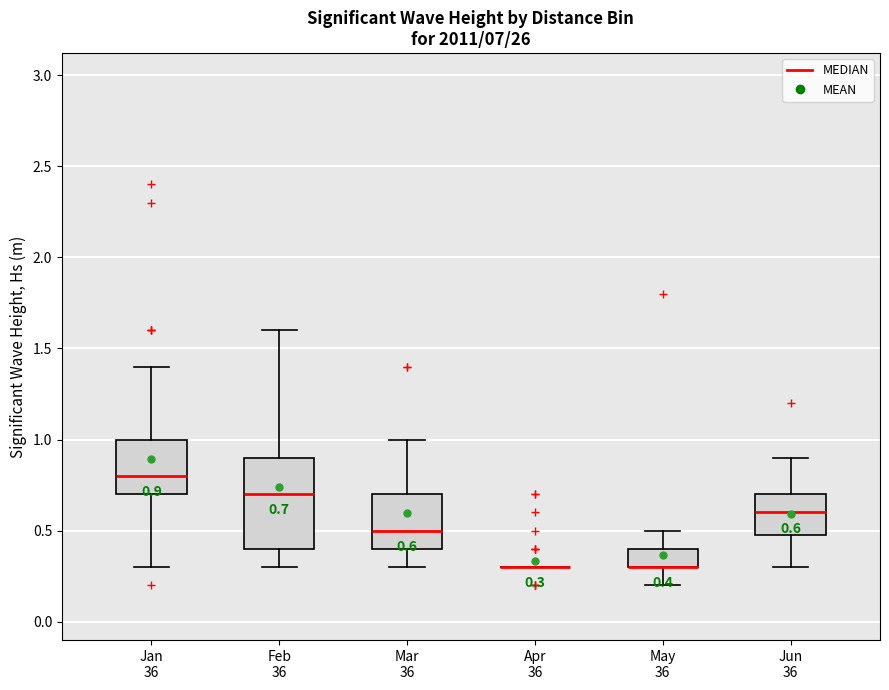

Comparing the boxes themselves (not the whiskers), which one is the tallest?

Feb 36